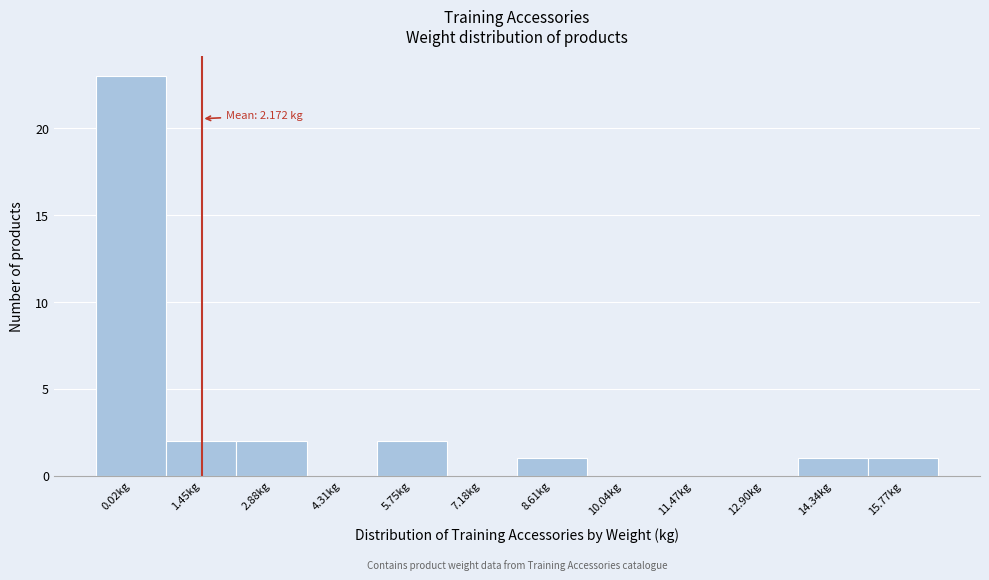

Reading left to right, transcribe all the data shown in this chart.

0.02kg=23	1.45kg=2	2.88kg=2	4.31kg=0	5.75kg=2	7.18kg=0	8.61kg=1	10.04kg=0	11.47kg=0	12.90kg=0	14.34kg=1	15.77kg=1